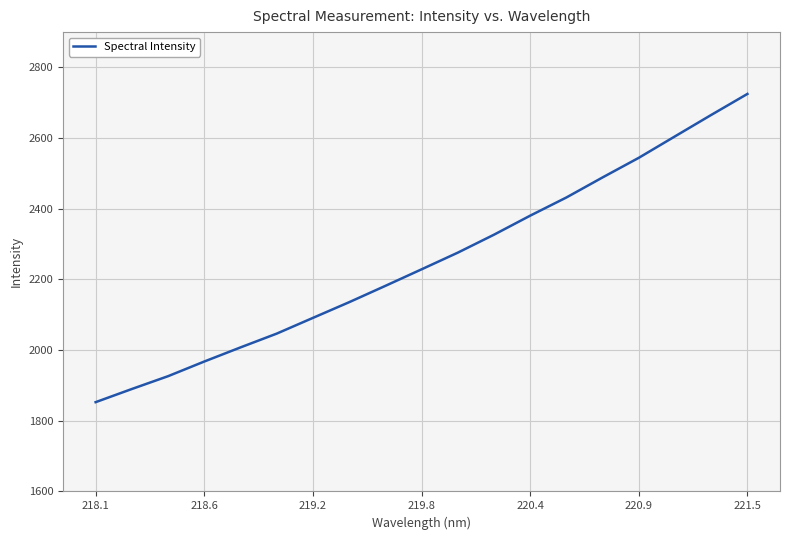

Count the number of data series in this chart.

1